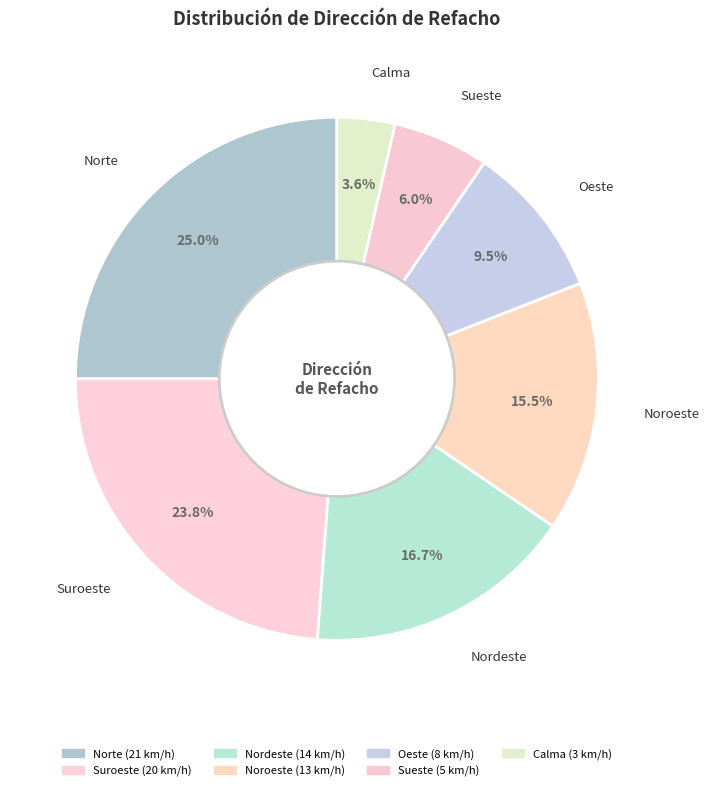

To the nearest percent, what is the combined percentage of Nordeste and Suroeste?

40%